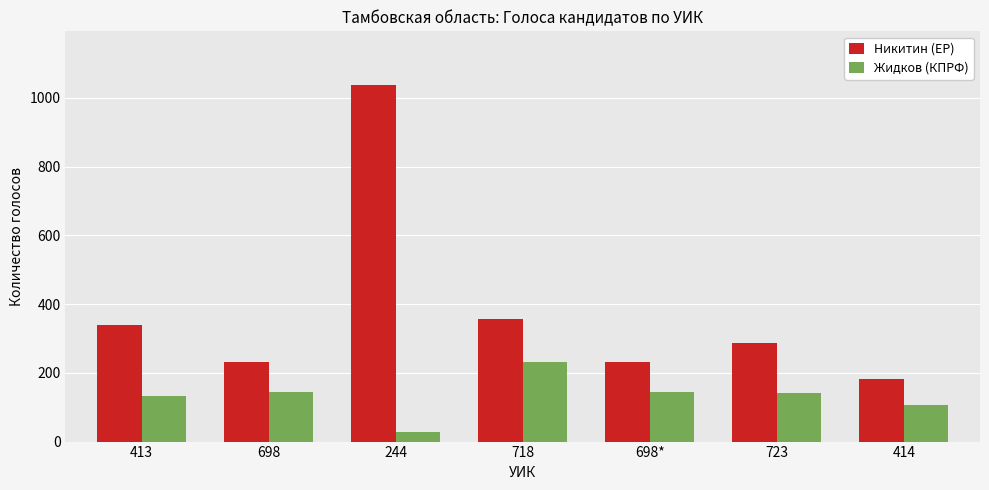

The value of Жидков (КПРФ) at 723 is 142. True or false?

True